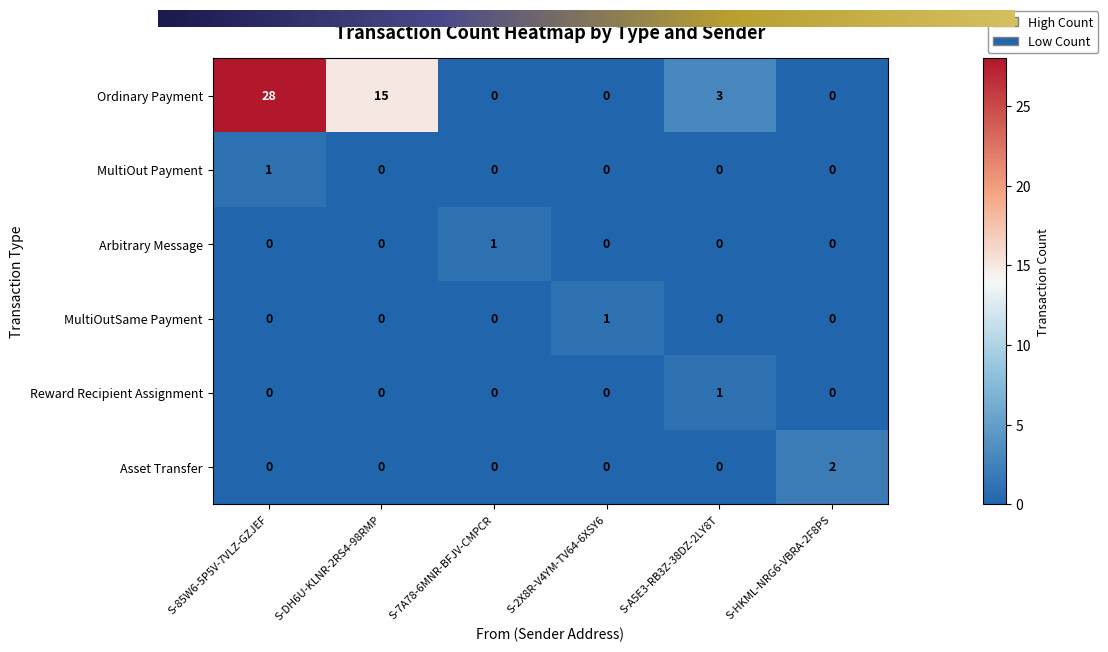

Which series has the largest total across all categories?

Ordinary Payment